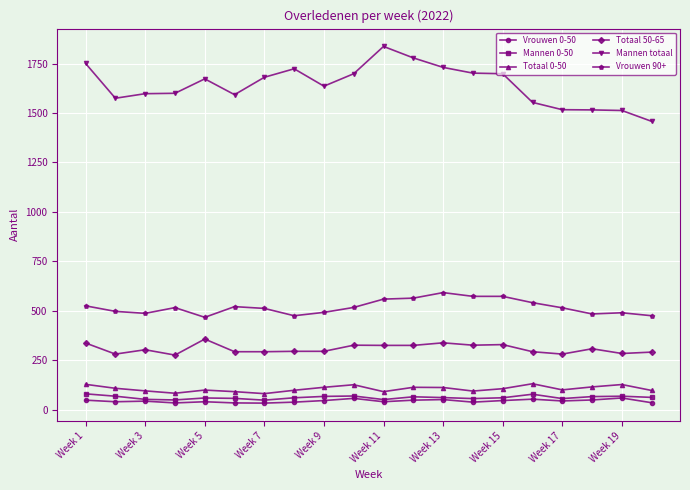

What is the value of the Vrouwen 0-50 point at the 10th from the left?

57